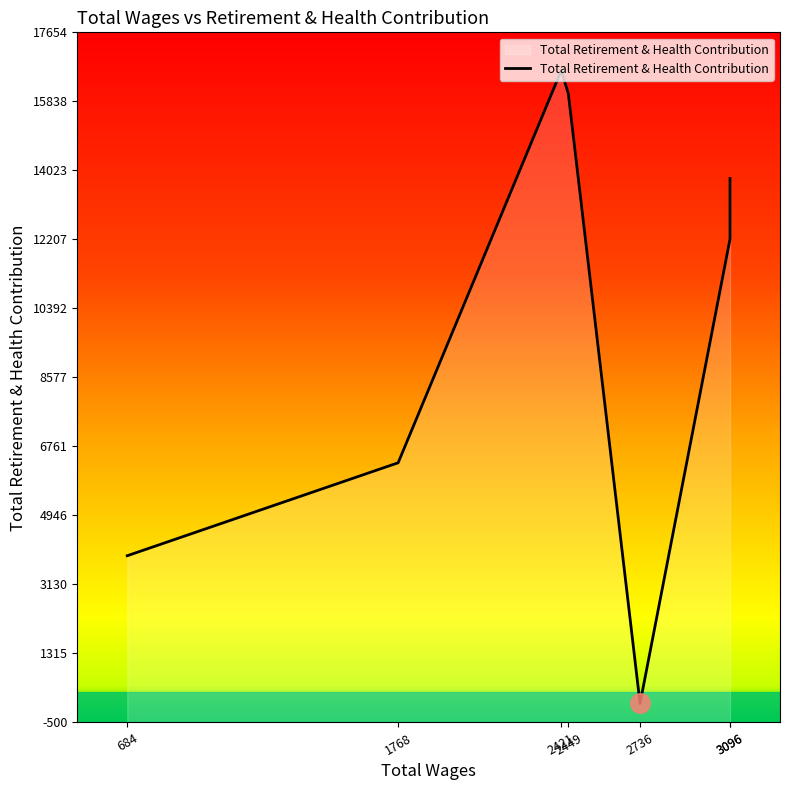

Is it true that the value at 1768.0 is 6331?

True